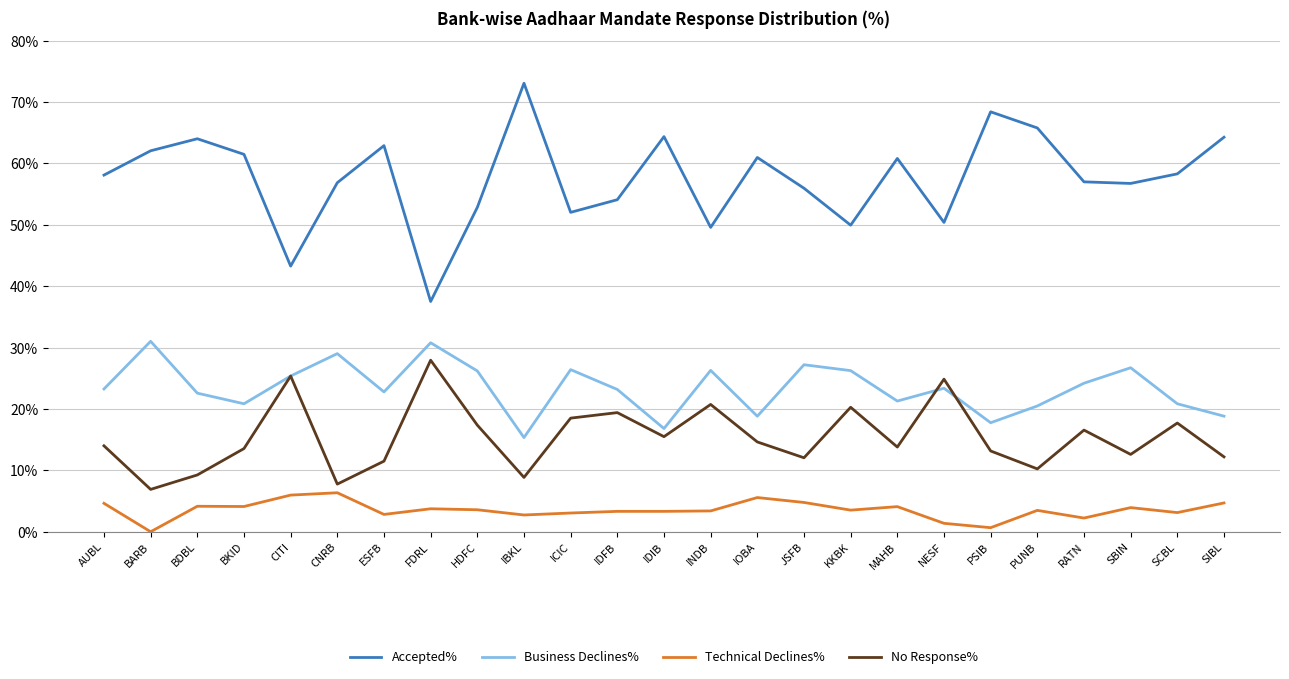

Where does the Accepted% series first go above 58?

AUBL